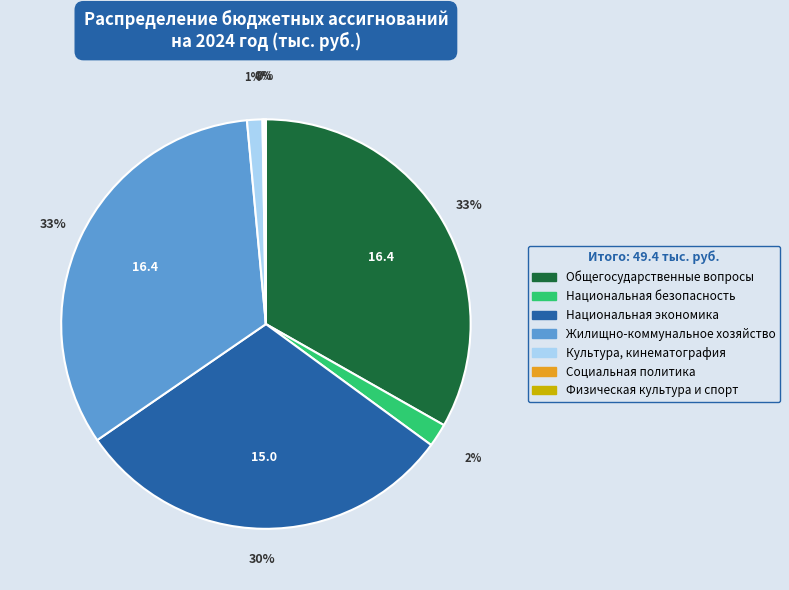

Is the sum of Жилищно-коммунальное хозяйство and Общегосударственные вопросы greater than half?

Yes